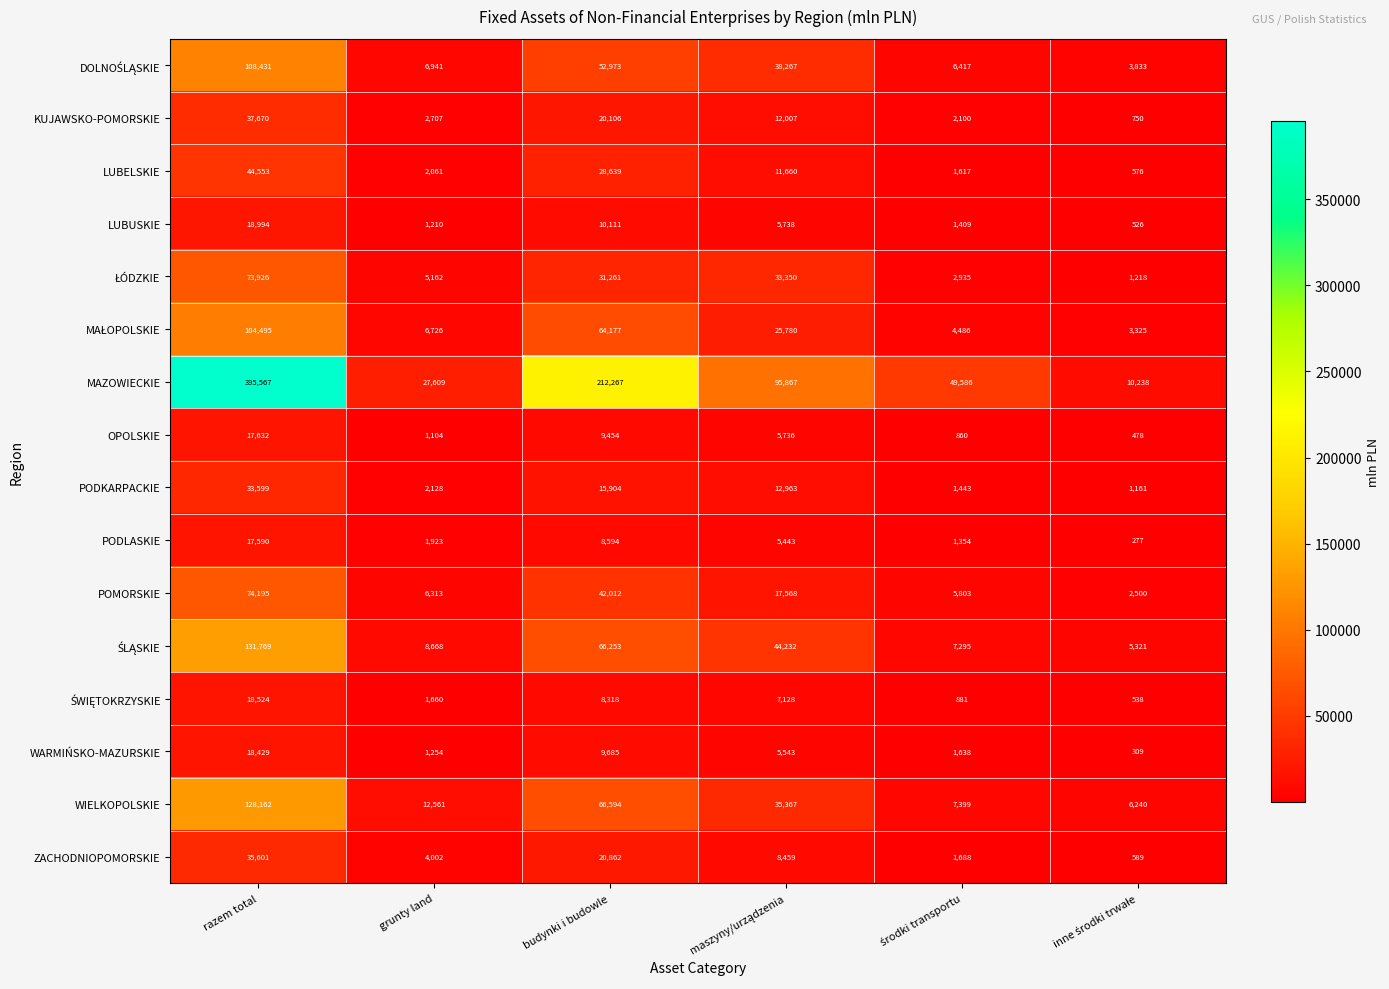

Between razem total and grunty land, which series saw the biggest shift?

MAZOWIECKIE